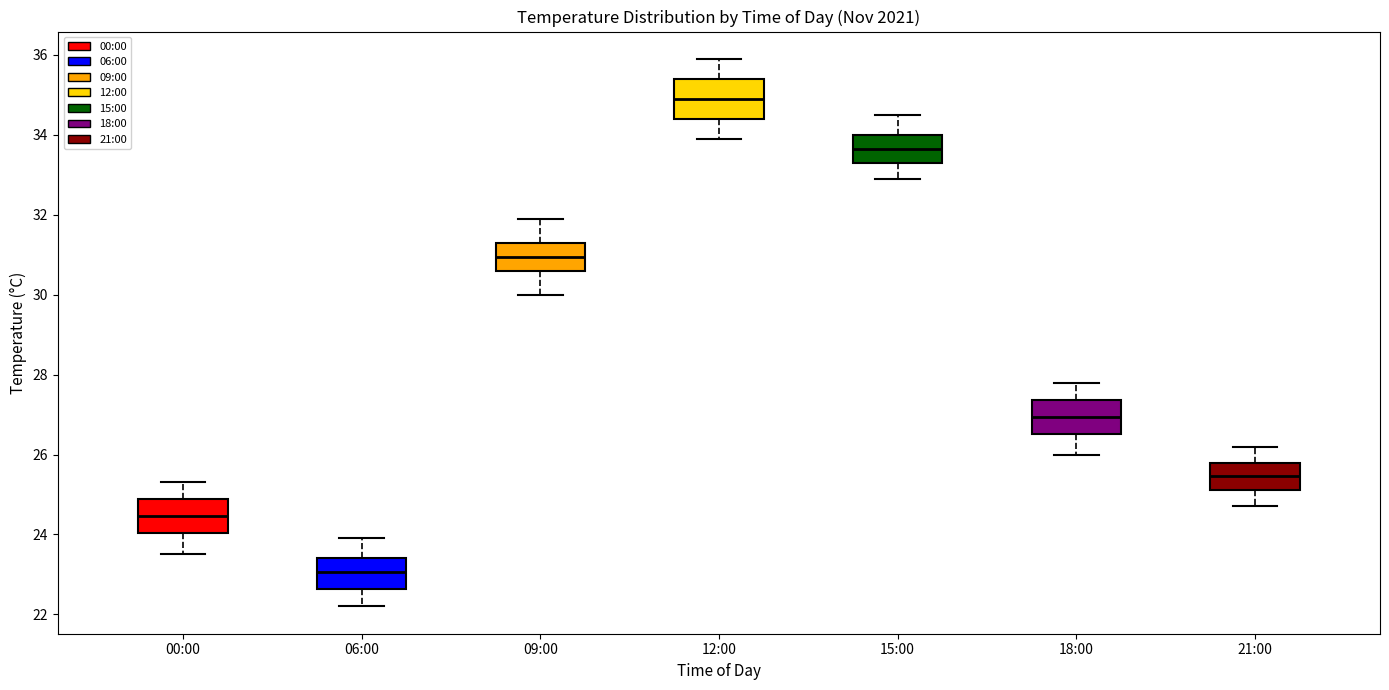

Reading left to right, transcribe this box plot: for each box, give where its median line is, the range the box spans, and where its two whiskers end, as read against the y-axis. The values are not printed on the chart, so give them approximately, as read against the axis.

00:00: median 24.4, box 24.0 to 24.8, whiskers 23.6 to 25.4
06:00: median 23.0, box 22.6 to 23.4, whiskers 22.2 to 24.0
09:00: median 31.0, box 30.6 to 31.4, whiskers 30.0 to 32.0
12:00: median 35.0, box 34.4 to 35.4, whiskers 34.0 to 36.0
15:00: median 33.6, box 33.4 to 34.0, whiskers 33.0 to 34.6
18:00: median 27.0, box 26.6 to 27.4, whiskers 26.0 to 27.8
21:00: median 25.4, box 25.2 to 25.8, whiskers 24.8 to 26.2